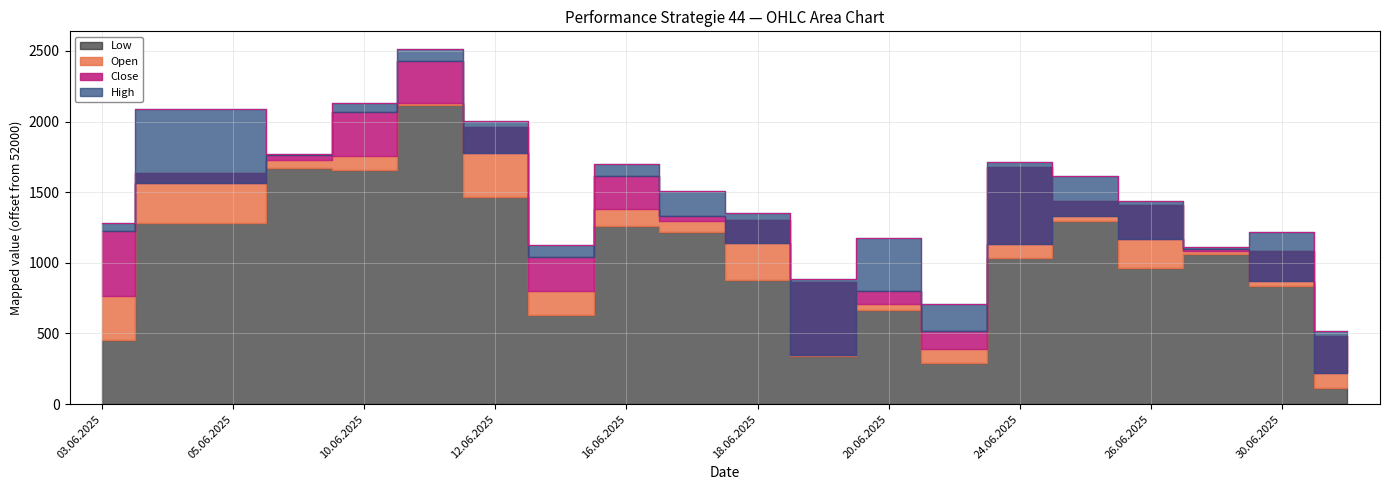

Rank the categories by High value from lowest to highest.

01.07.2025, 23.06.2025, 19.06.2025, 27.06.2025, 13.06.2025, 20.06.2025, 30.06.2025, 03.06.2025, 18.06.2025, 26.06.2025, 17.06.2025, 25.06.2025, 16.06.2025, 24.06.2025, 06.06.2025, 12.06.2025, 04.06.2025, 05.06.2025, 10.06.2025, 11.06.2025